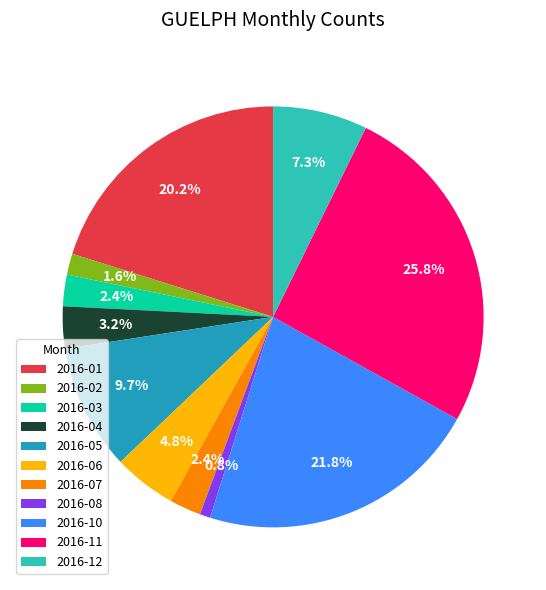

Is there any slice that represents more than half of the pie?

No